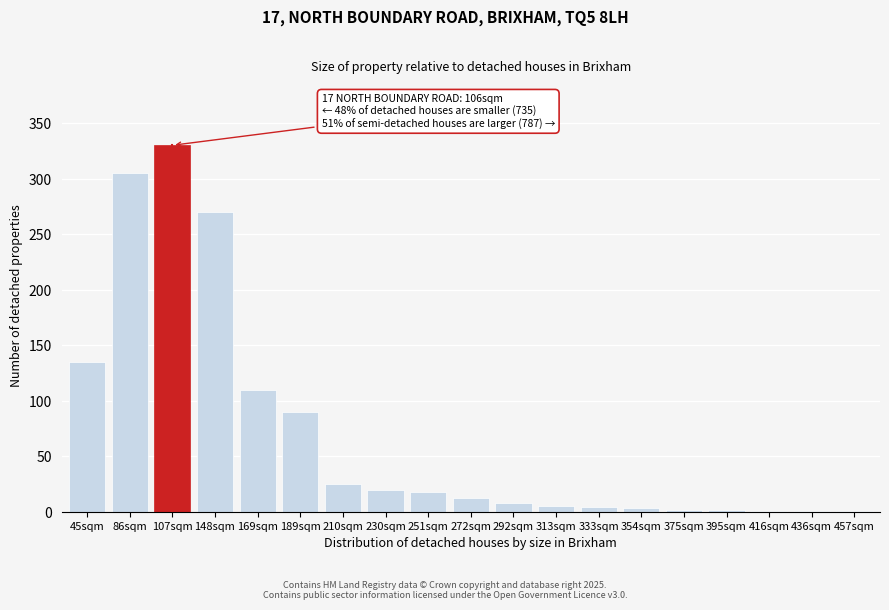

What is the approximate value at 230sqm?

20